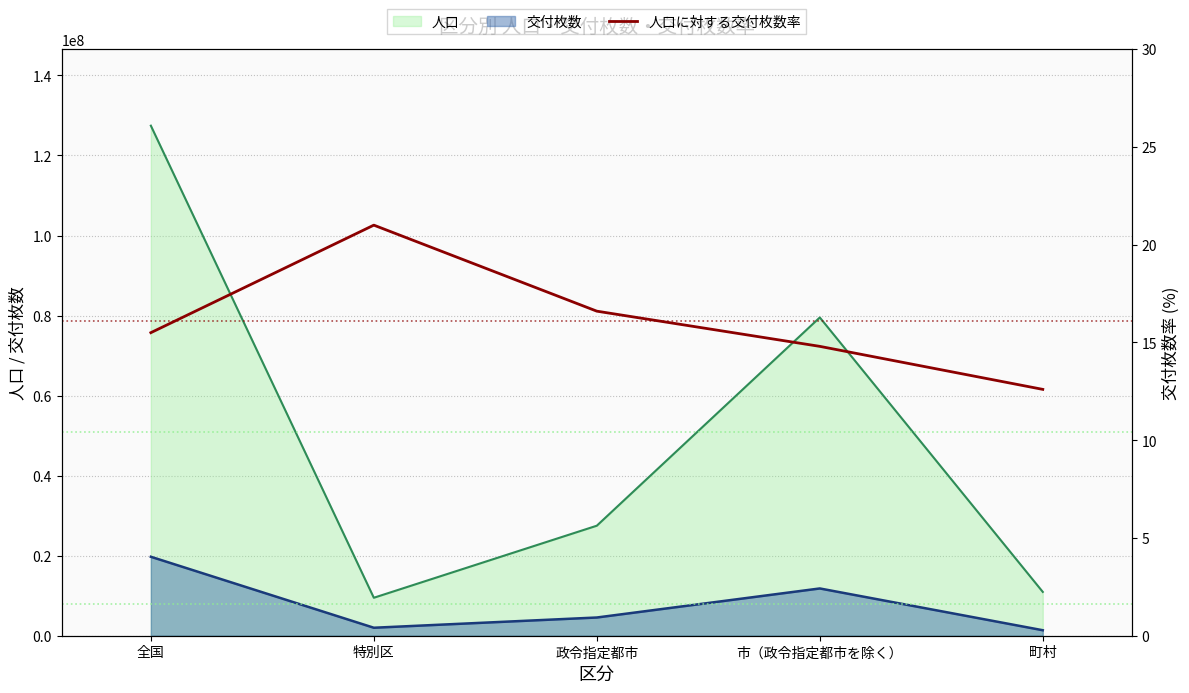

What is the label of the 2nd point from the left?

特別区